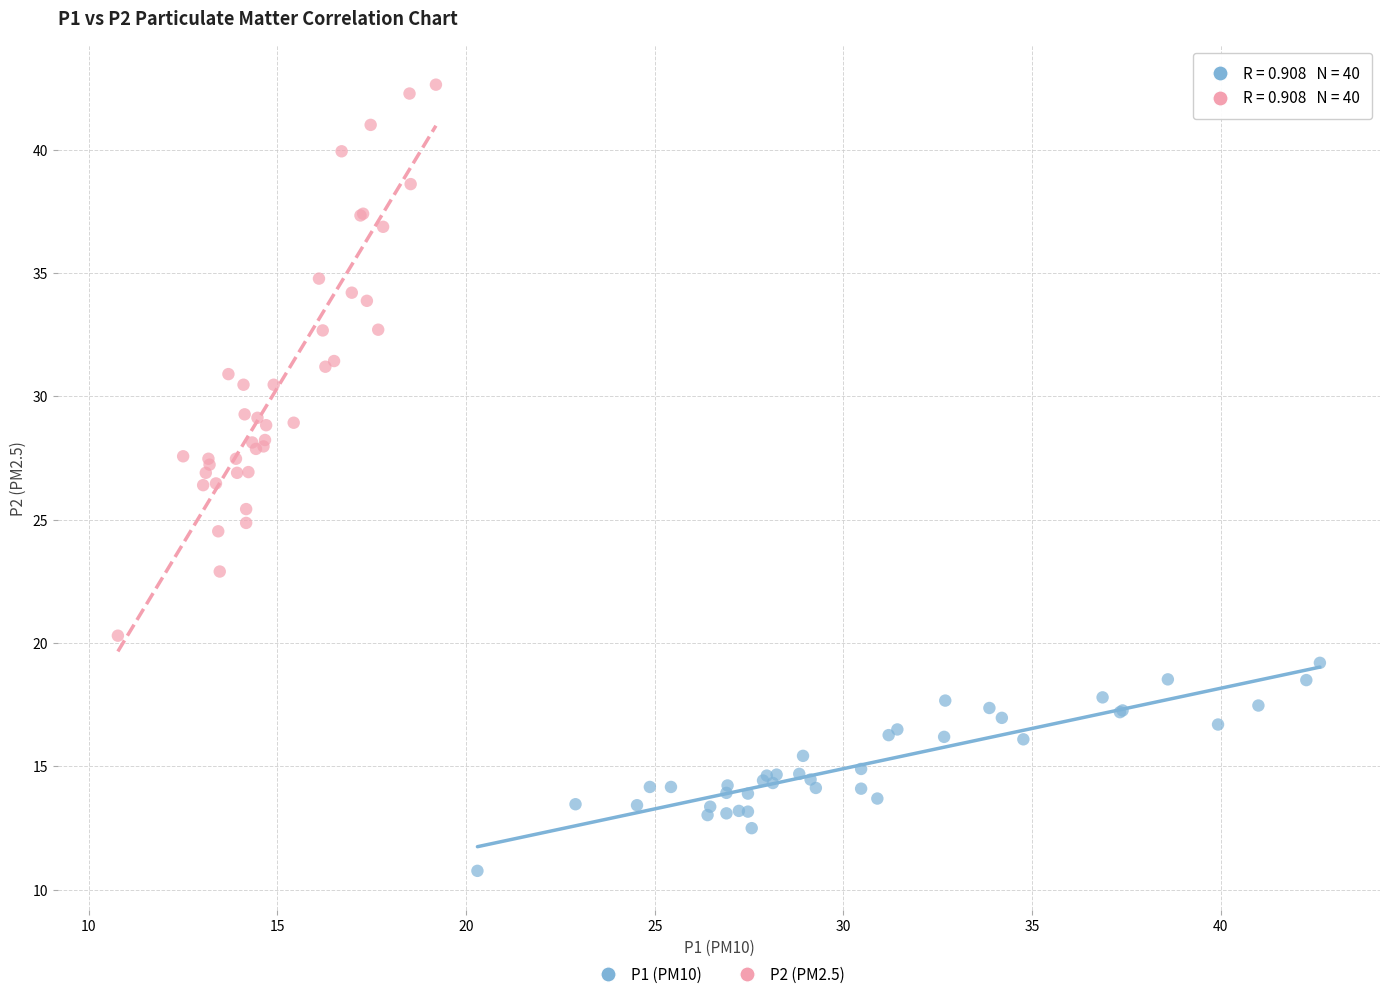

Which series has the largest Y range (max minus min)?

P2 (PM2.5)